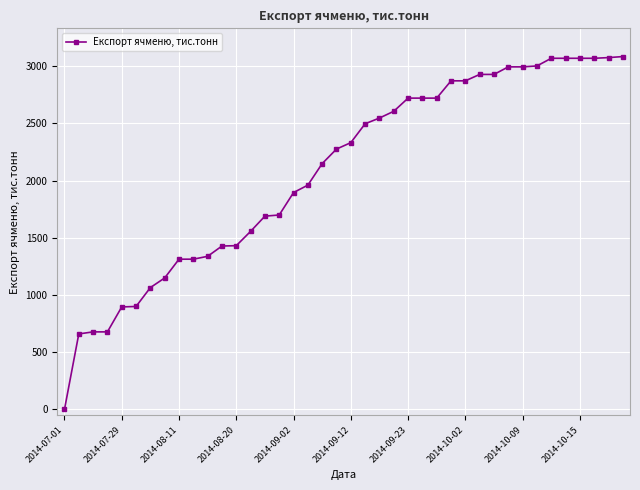

What is the greatest value displayed?

3083